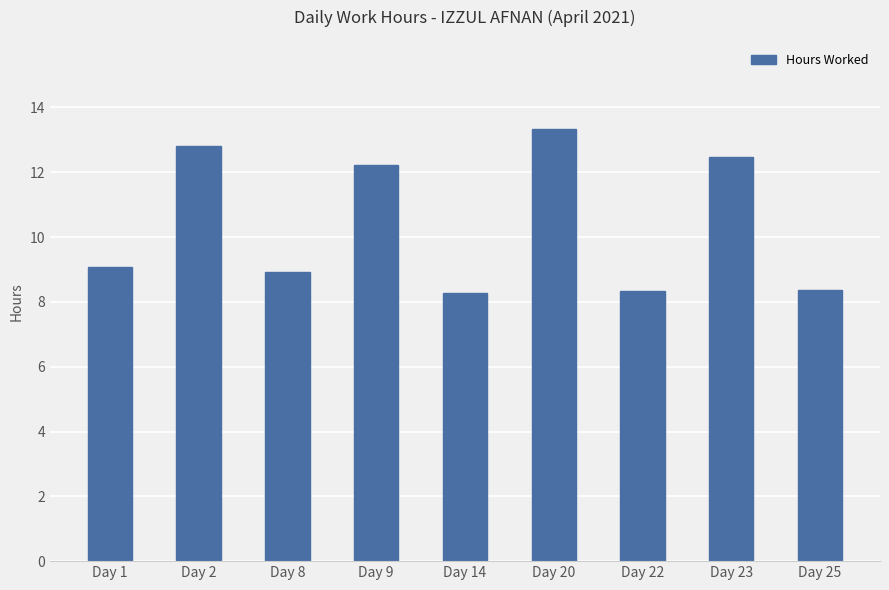

Does the chart contain stacked bars?

No